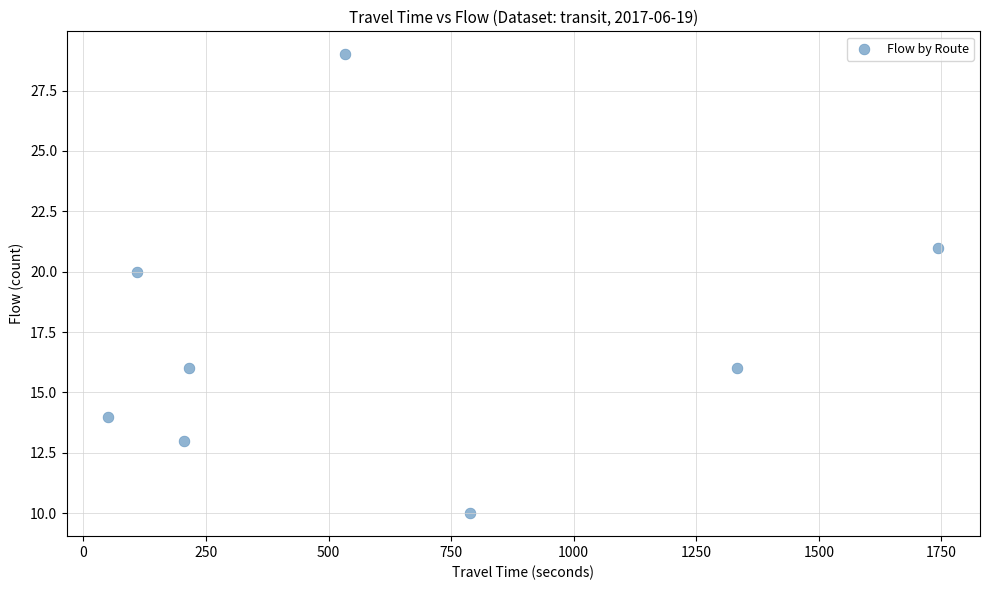

What Y value in the scatter plot is closest to 19?

20